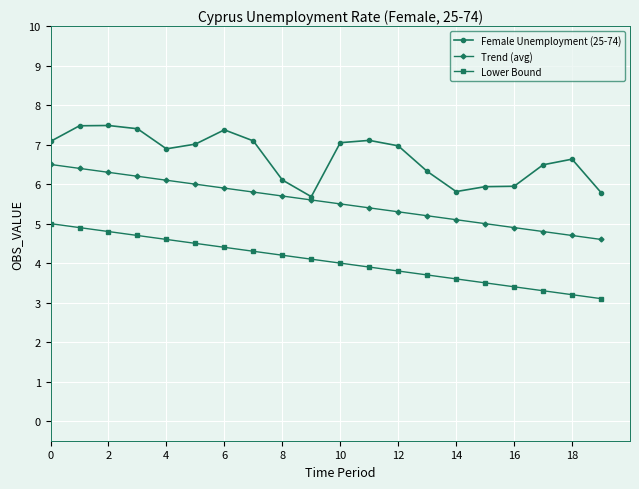

Which series has the largest total across all categories?

Female Unemployment (25-74)